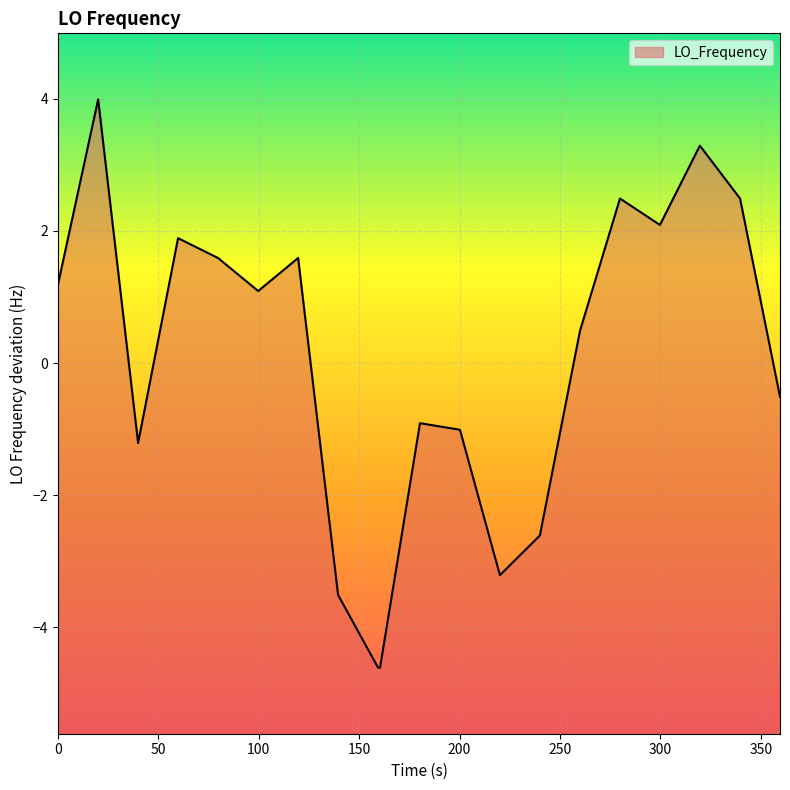

What is the maximum value shown in the chart?

4.0